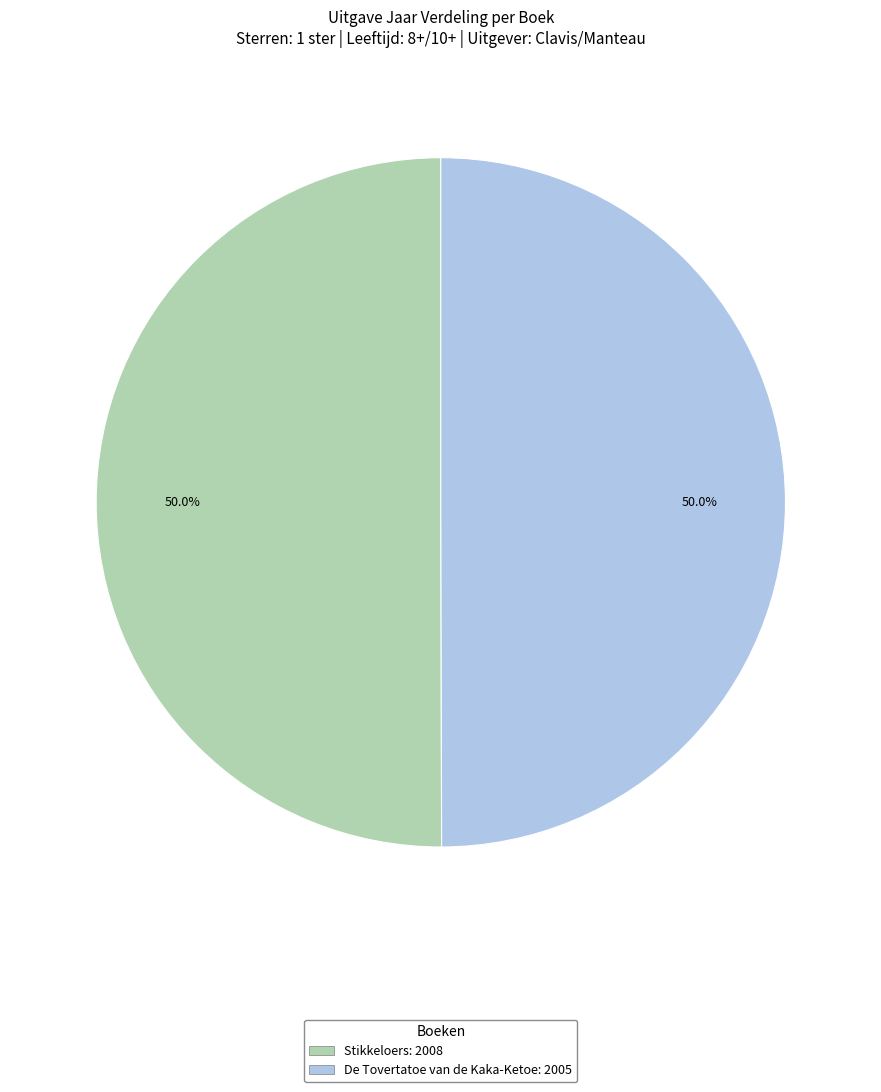

True or false: De Tovertatoe van de Kaka-Ketoe accounts for 50% of the total.

True